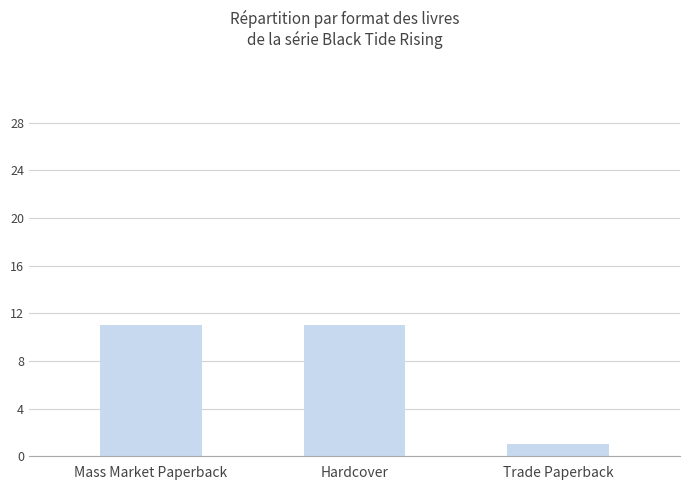

Does the chart contain stacked bars?

No